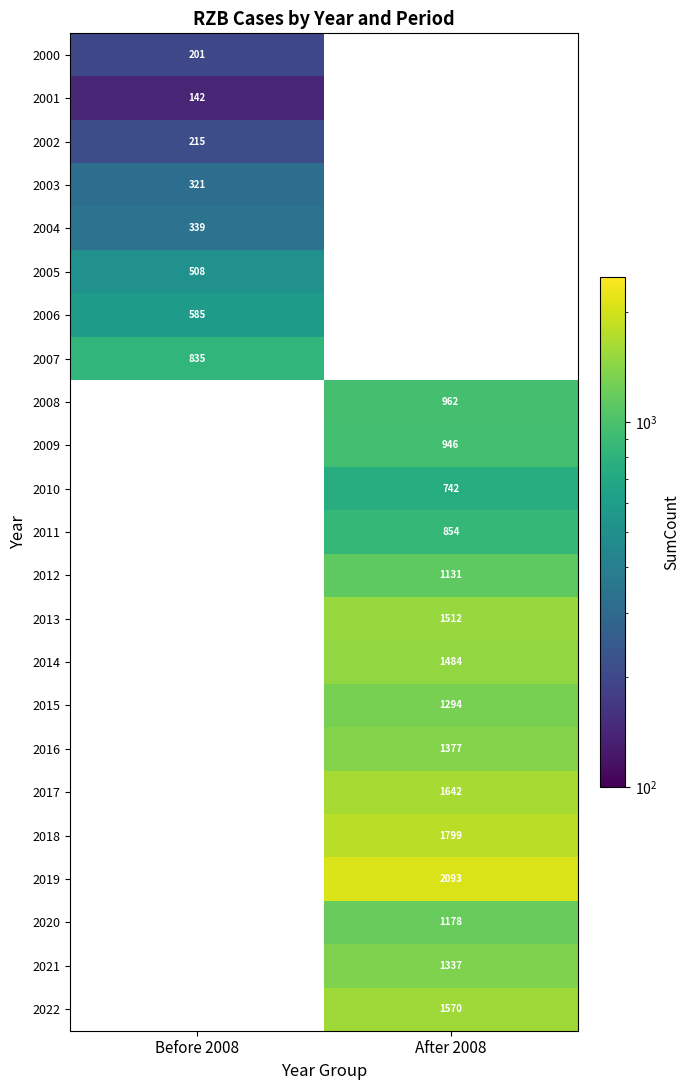

The value of 2005 at Before 2008 is 677. True or false?

False